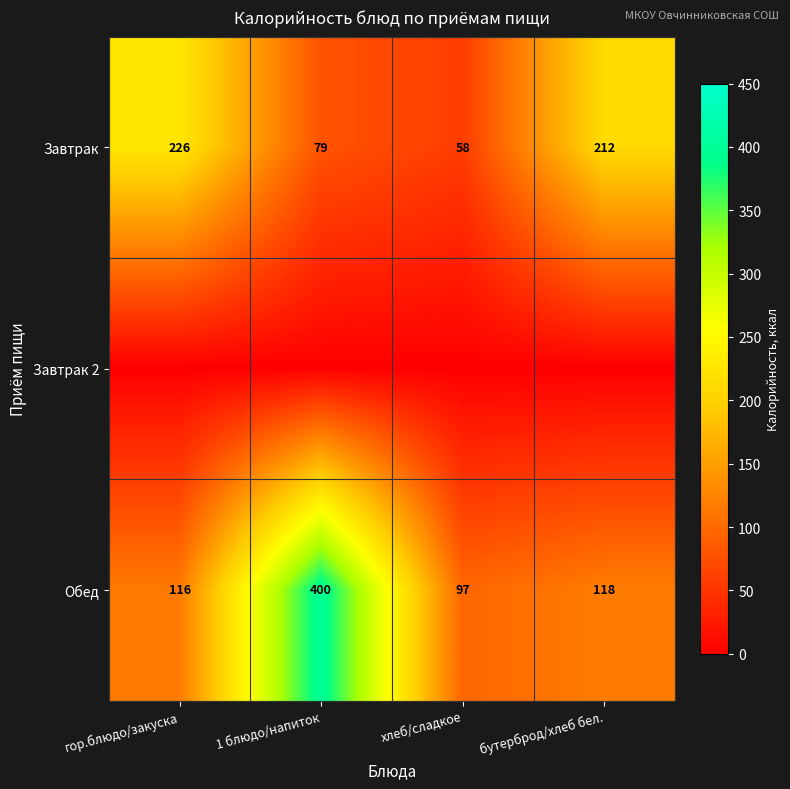

Which category has the highest value in the Обед series?

1 блюдо/напиток